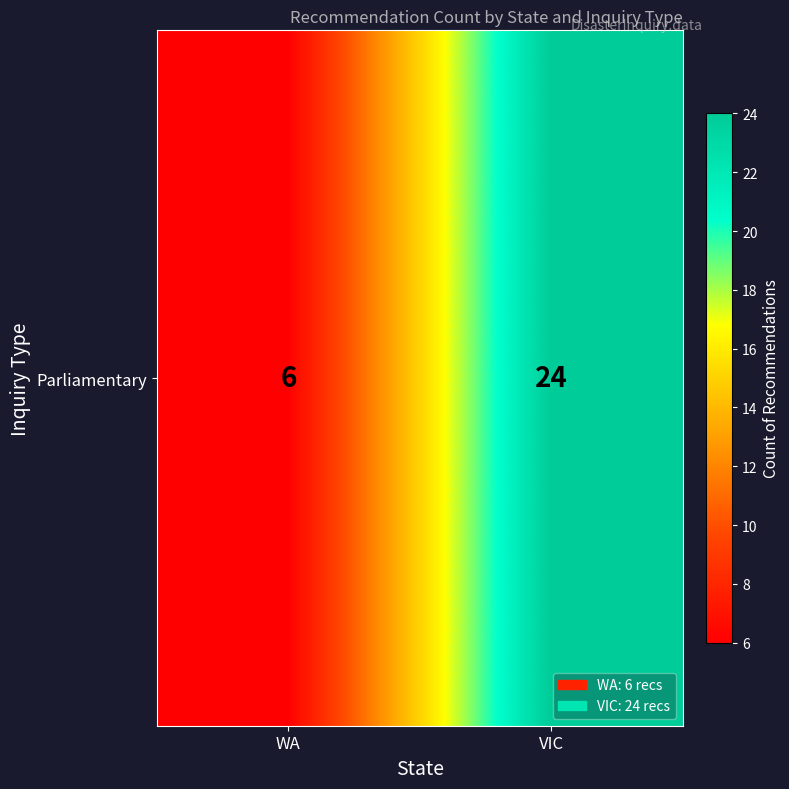

What is the sum of the values at VIC and WA?

30